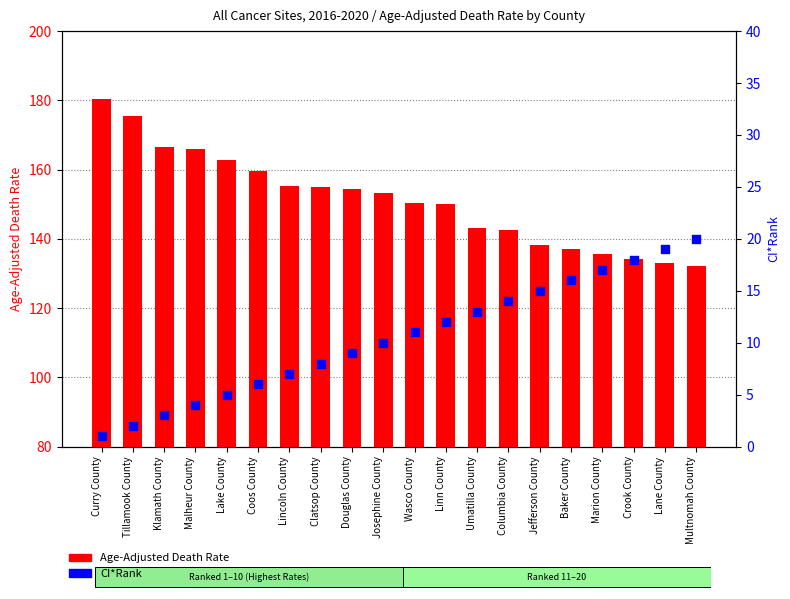

Which series reaches the minimum Y coordinate?

CI*Rank